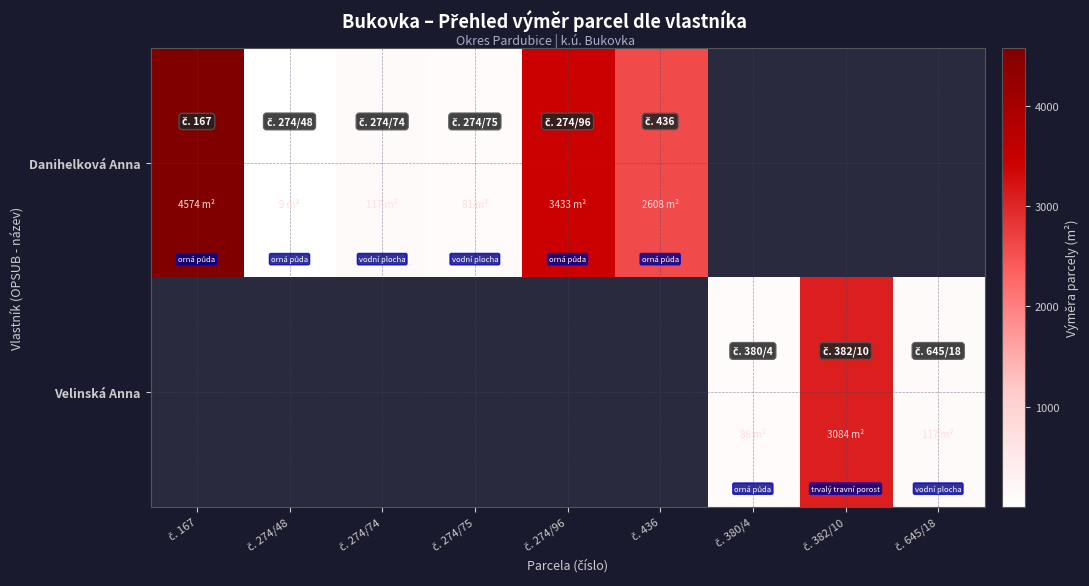

Count the number of categories in the chart.

9